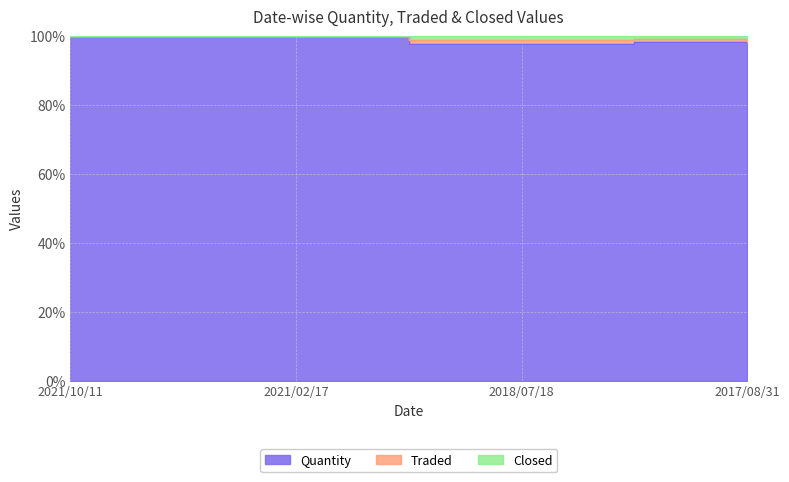

What is the label of the 4th point from the left?

2017/08/31